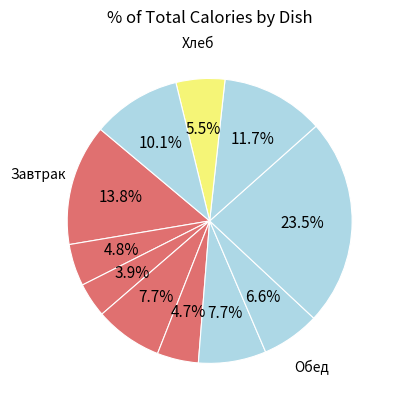

What is the largest slice in the pie chart?

Плов из птицы